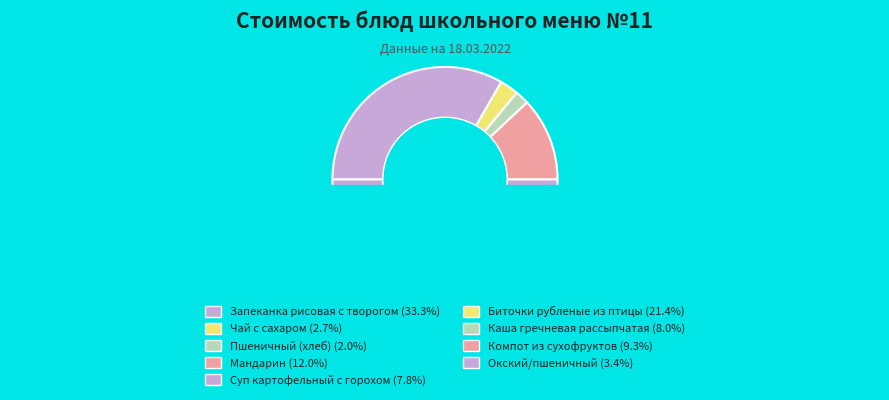

To the nearest percent, what is the difference between the Биточки рубленые из птицы and Компот из сухофруктов slice percentages?

12%